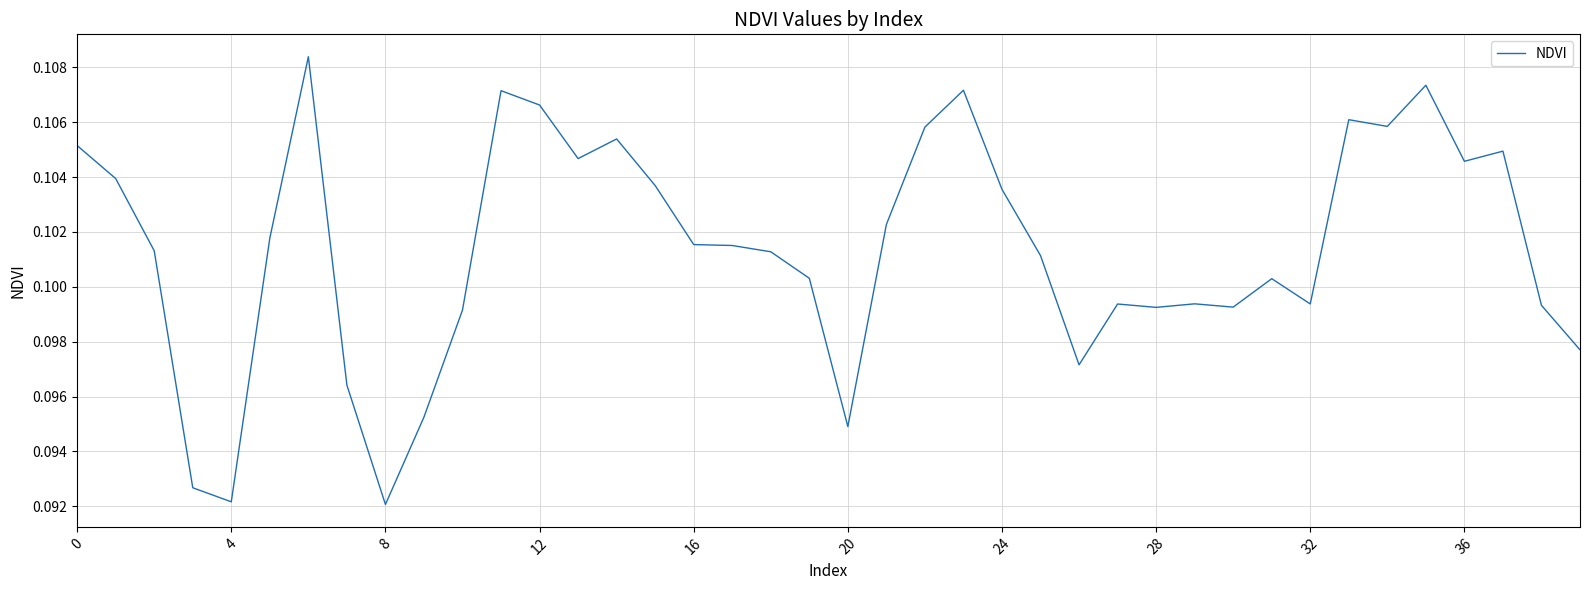

What is the minimum value shown in the chart?

0.1